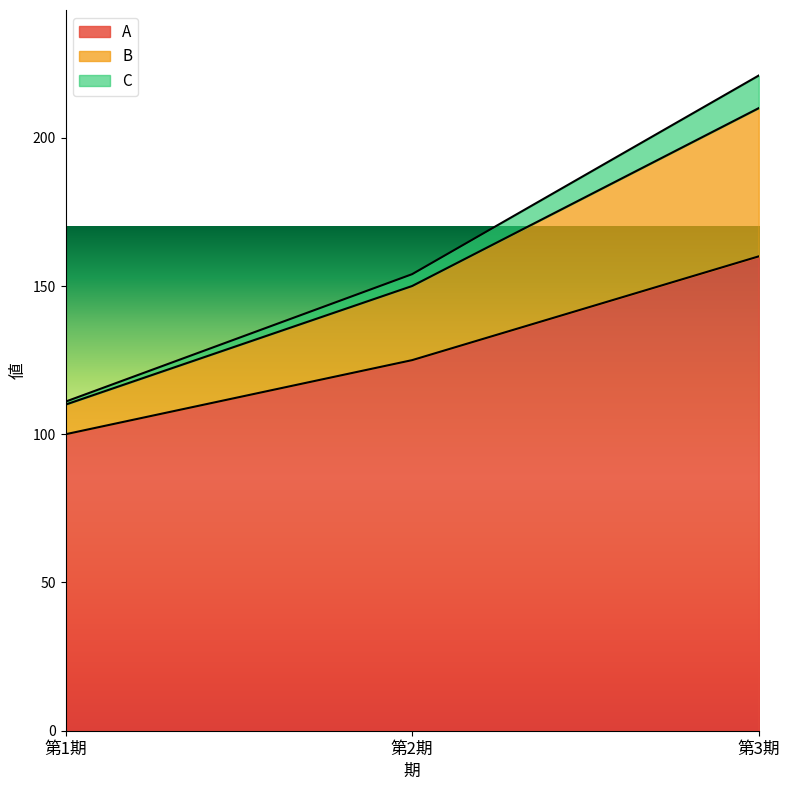

True or false: A has a value of 125 at 第2期.

True